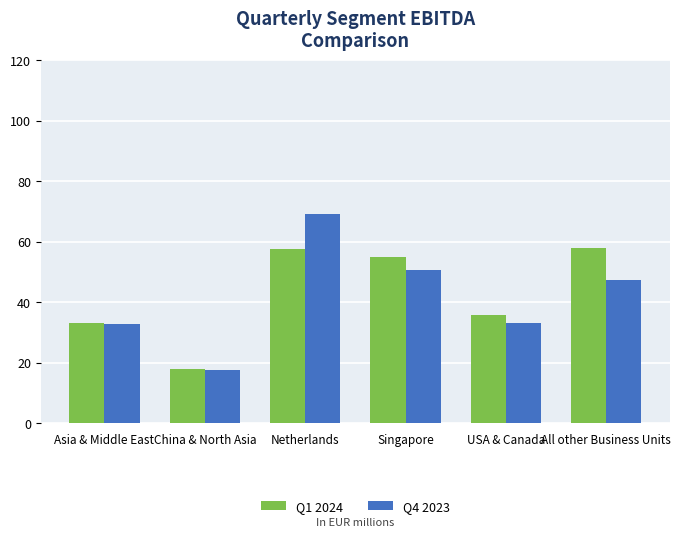

Is the value of Q4 2023 at All other Business Units greater than the value of Q1 2024 at Netherlands?

No